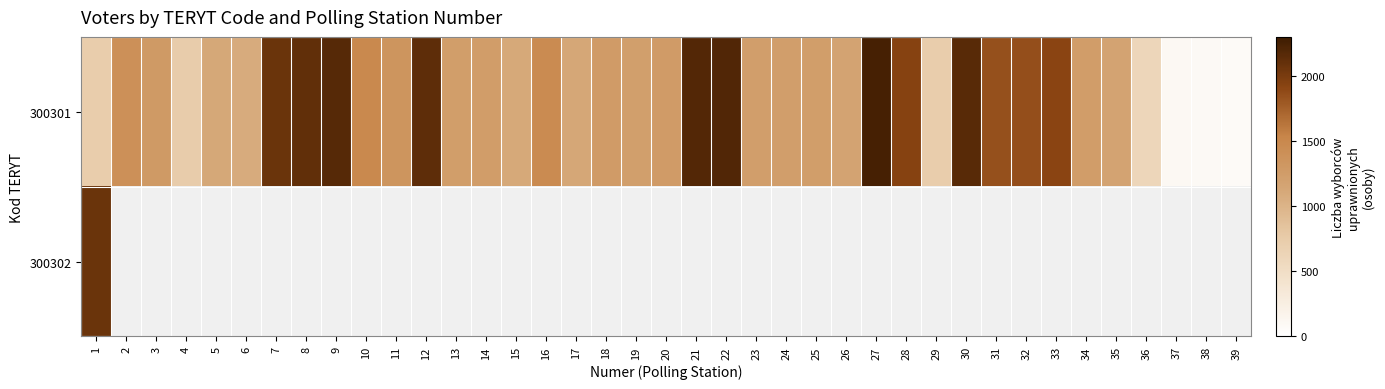

How many distinct data groups are displayed?

2